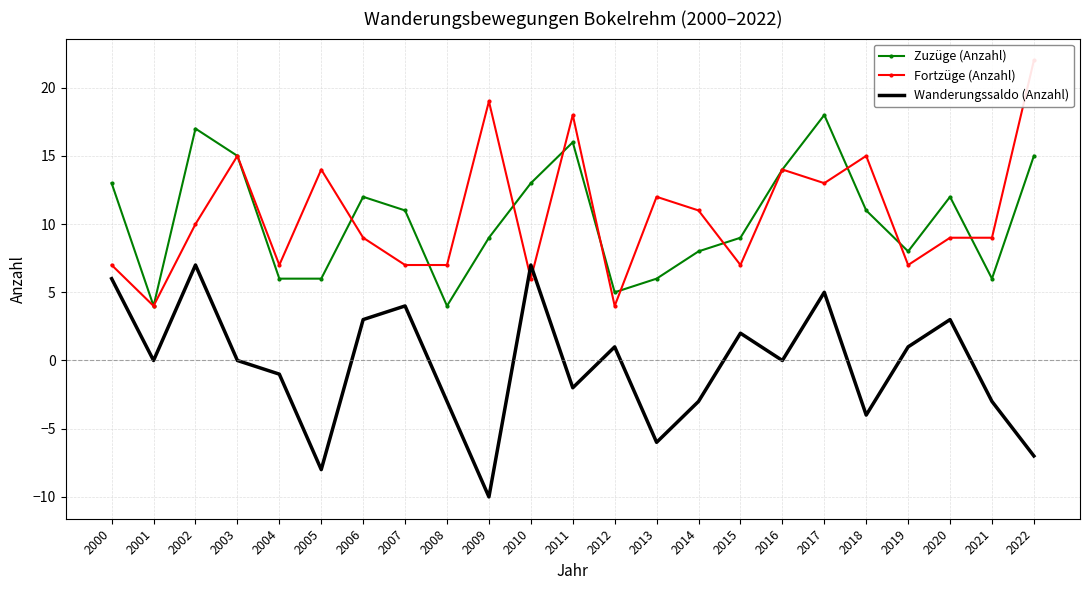

What are all the series names shown in the legend?

Zuzüge (Anzahl), Fortzüge (Anzahl), Wanderungssaldo (Anzahl)